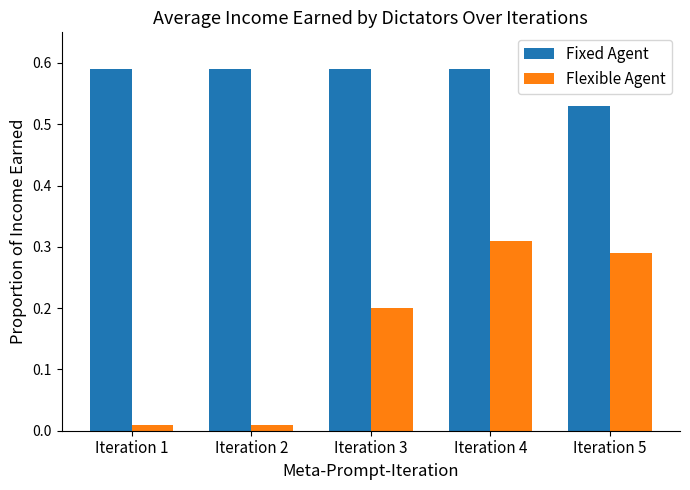

Rank the series by their average value, from lowest to highest.

Flexible Agent, Fixed Agent